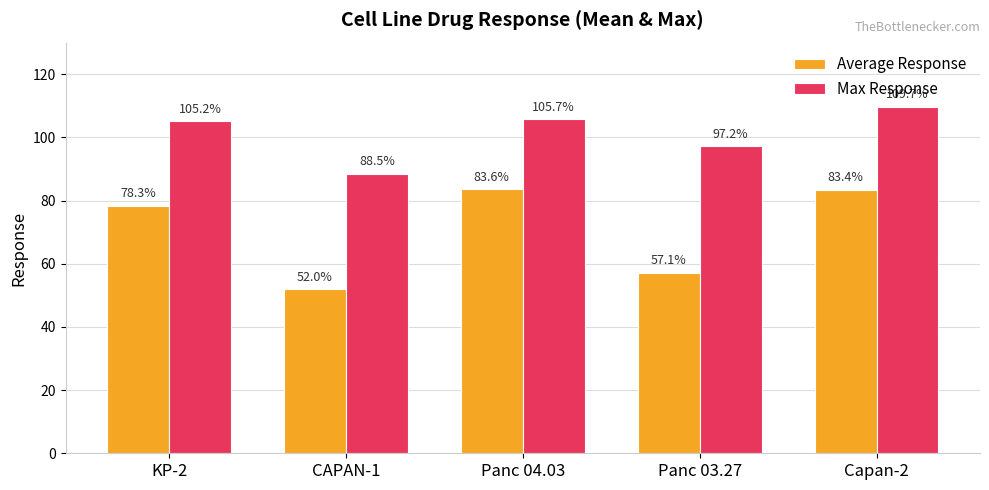

At which category is the sum across all series the highest?

Capan-2